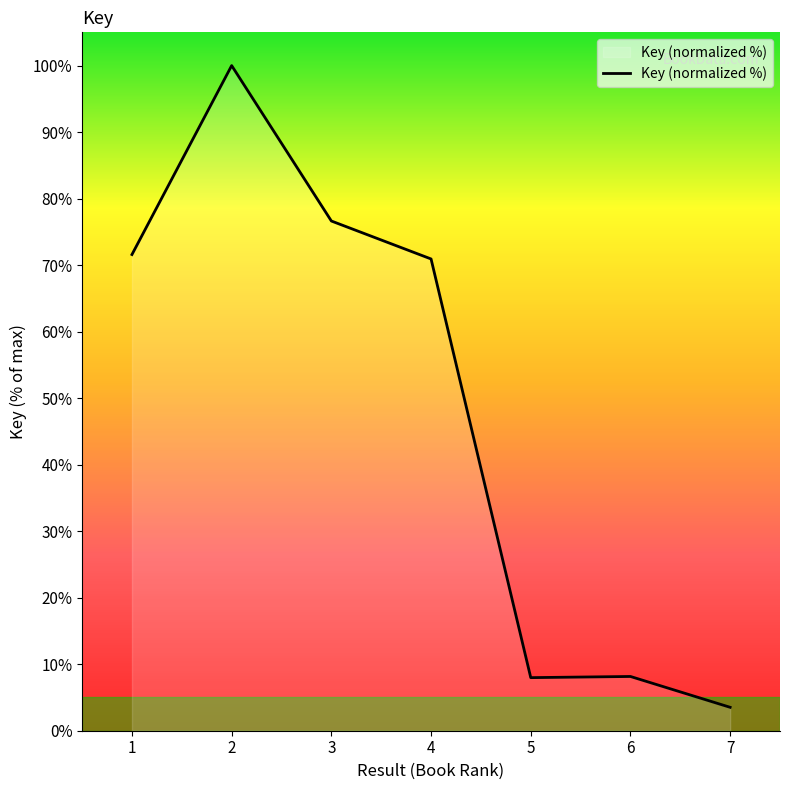

Does the chart have visible grid lines?

No